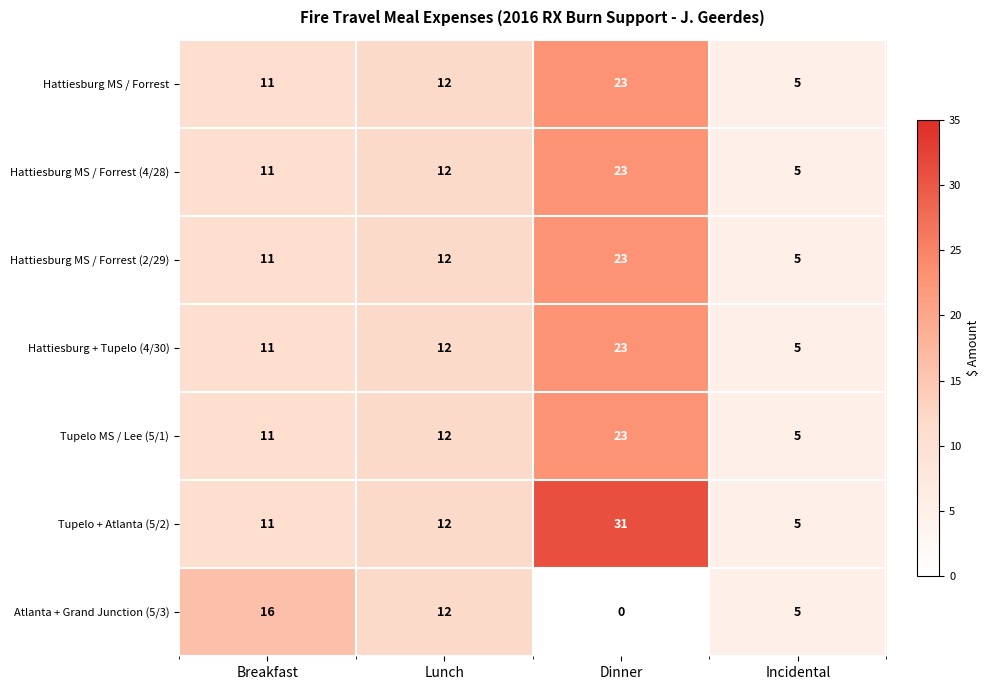

Which series changed the most between Lunch and Dinner?

Tupelo + Atlanta (5/2)